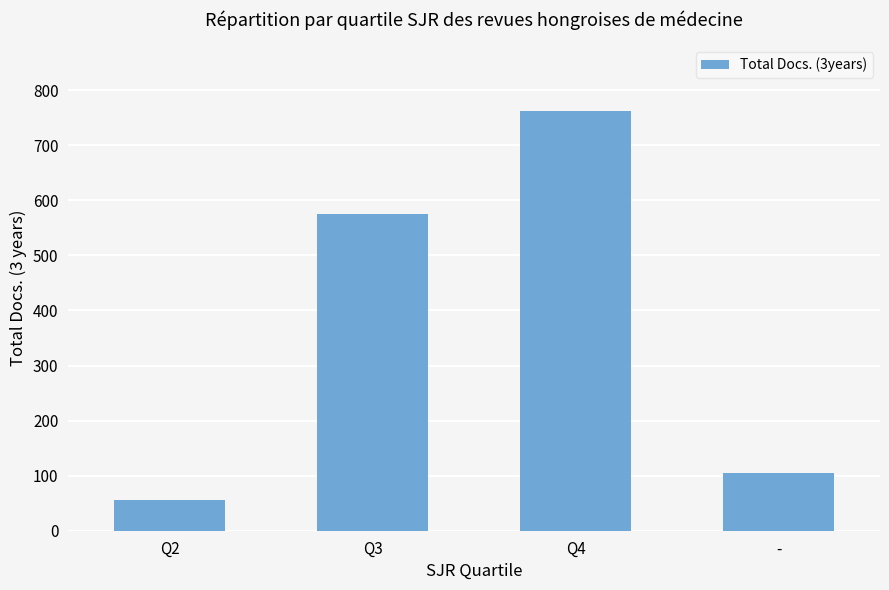

What is the greatest value displayed?

762